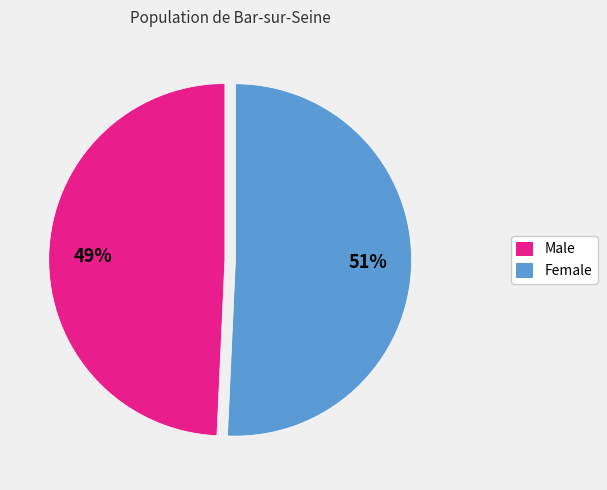

Is there any slice that represents more than half of the pie?

Yes